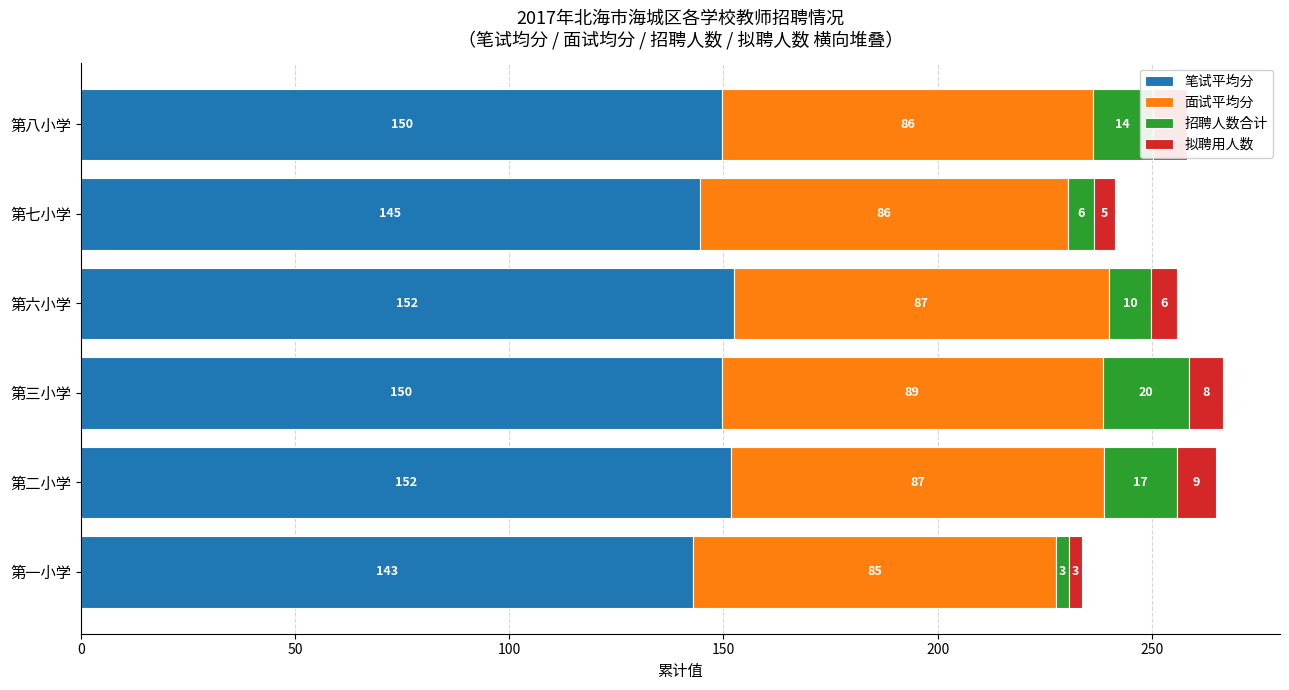

At which category is the sum across all series the highest?

第三小学